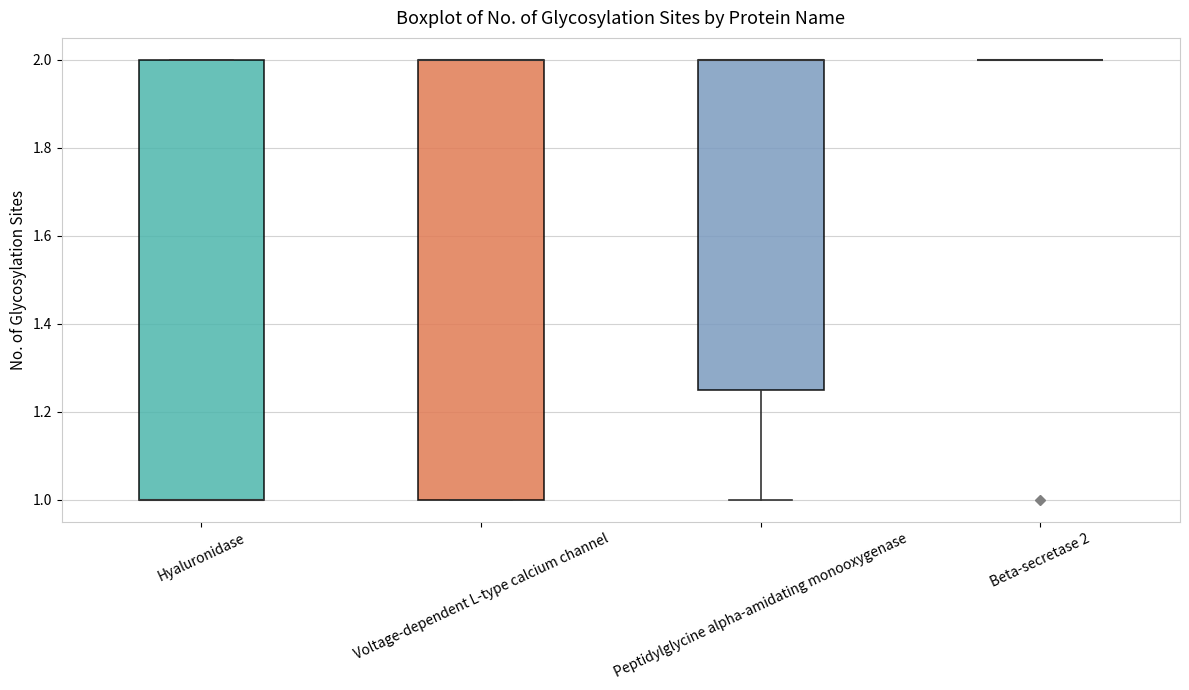

Where is the upper edge of the box for Hyaluronidase on the y-axis? The values are not printed on the chart, so give them approximately, as read against the axis.

2.00